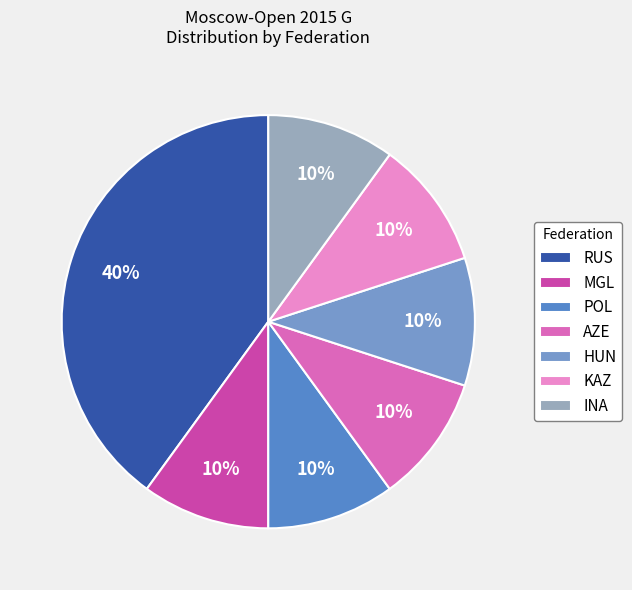

Between POL and MGL, which is larger?

POL